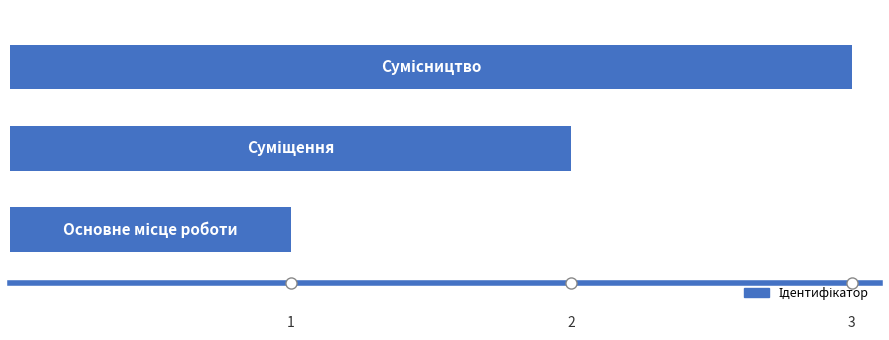

What is the greatest value displayed?

3